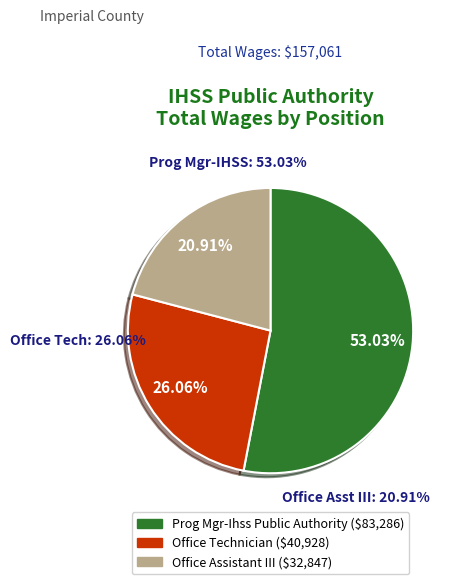

To the nearest percent, what is the difference between the Office Assistant III and Office Technician slice percentages?

5%